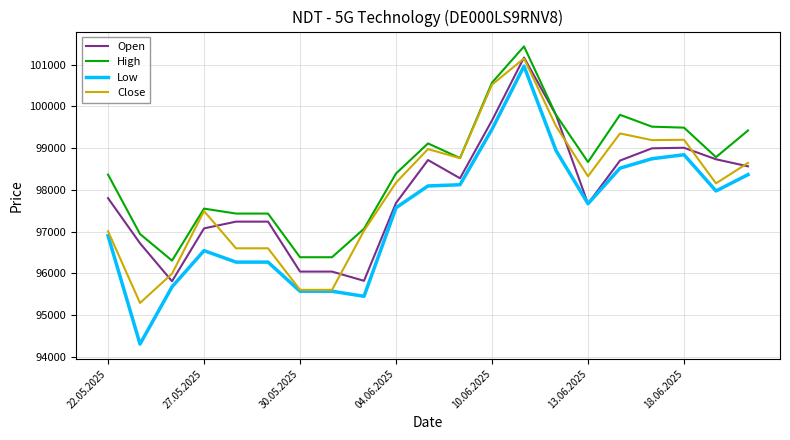

What are all the series names shown in the legend?

Open, High, Low, Close